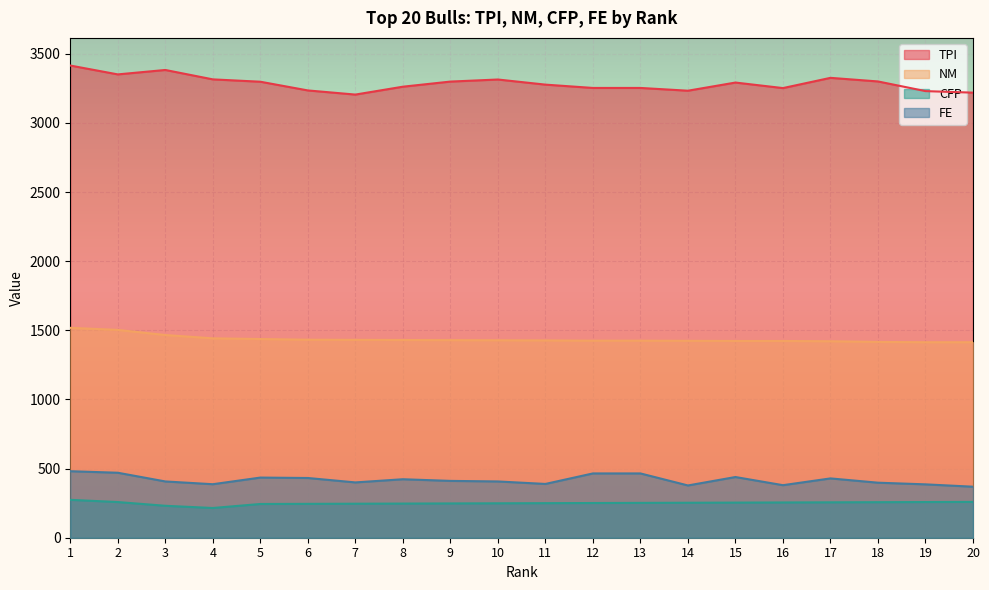

Between 12 and 19, which is larger?

12